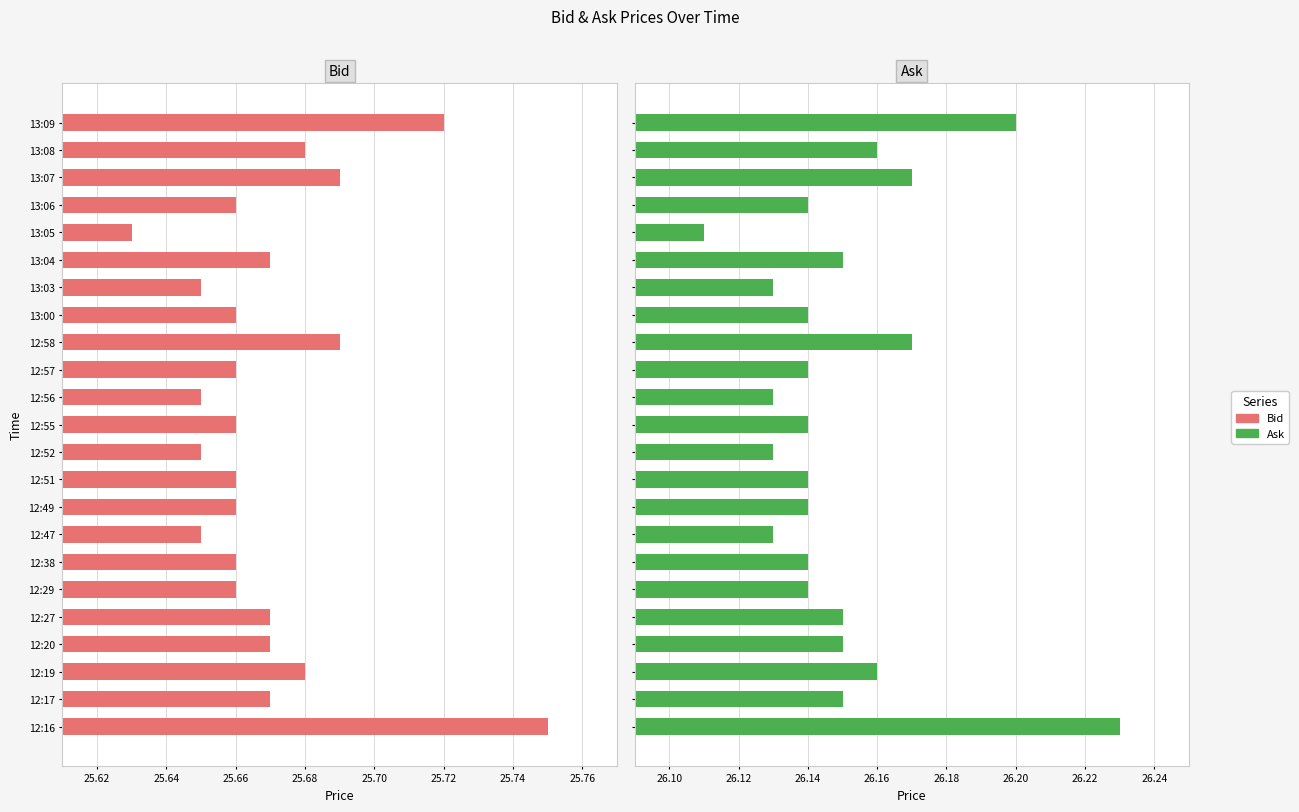

What is the total value across all series at 12:17?

51.8